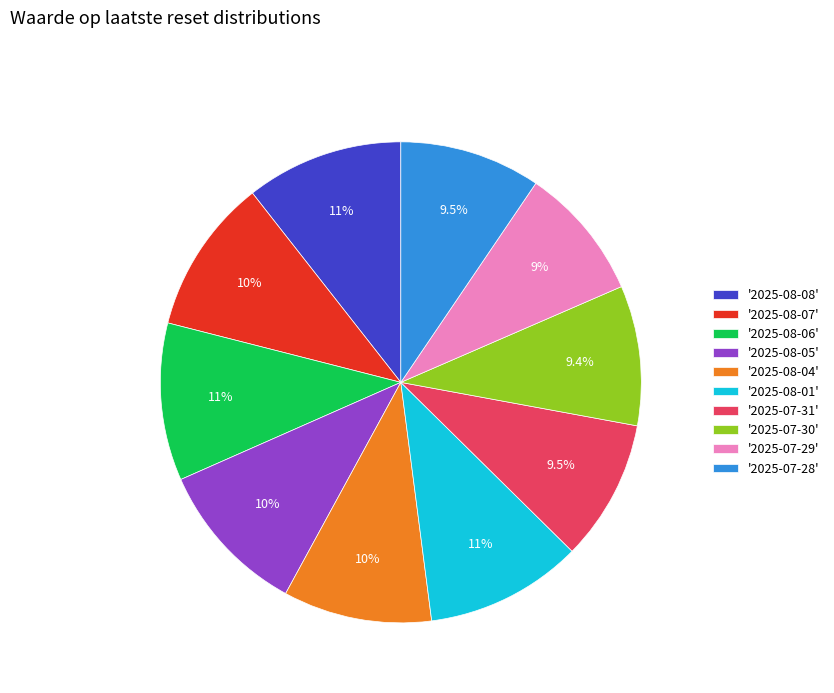

Is there a majority slice in this chart?

No